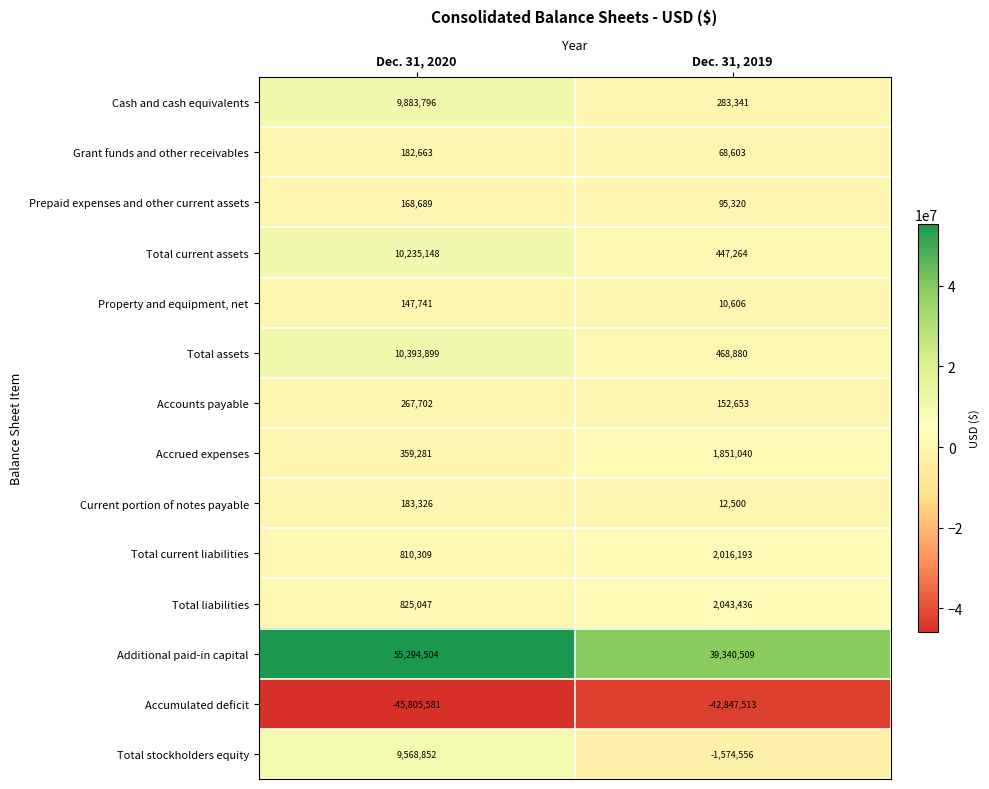

Which series has the largest range (max minus min)?

Additional paid-in capital